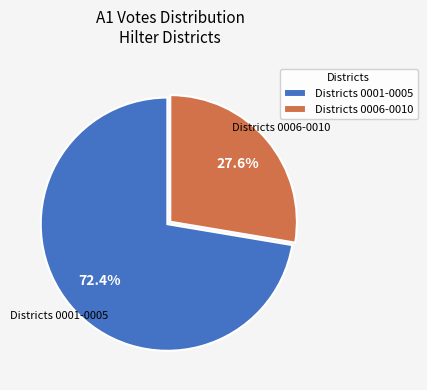

Between Districts 0006-0010 and Districts 0001-0005, which is larger?

Districts 0001-0005